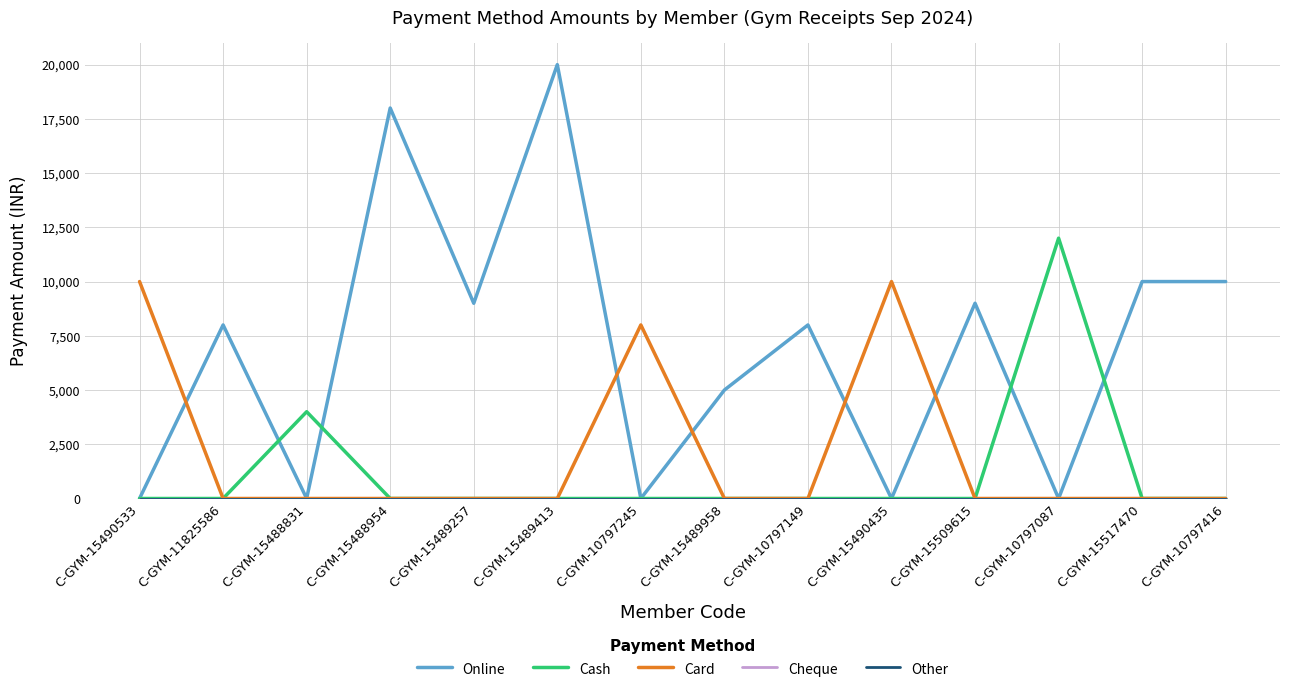

Does the chart display data point markers on the line(s)?

No